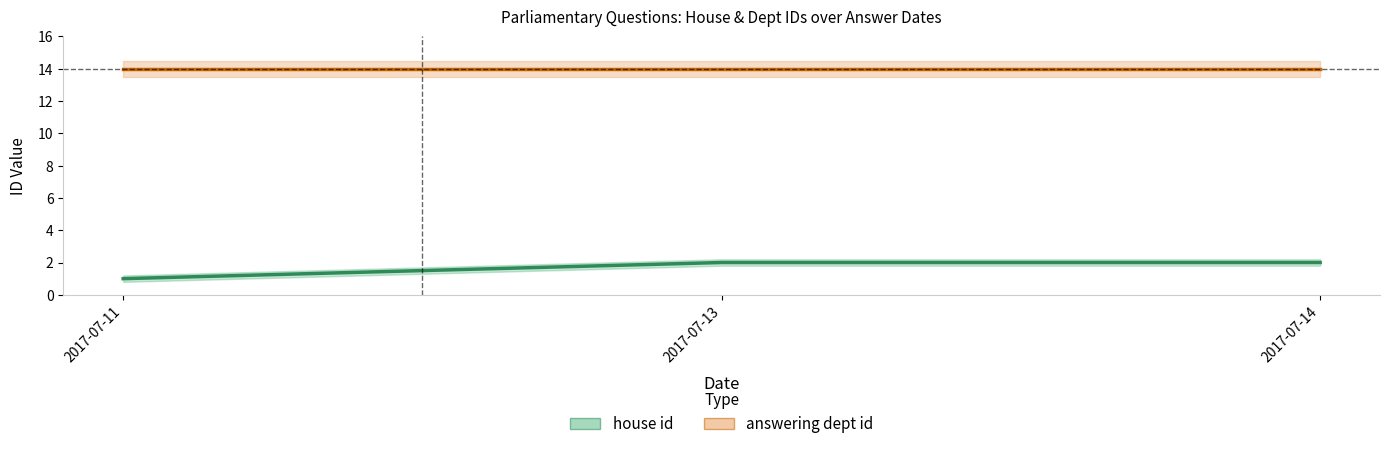

What is the difference between the values at 2017-07-11 and 2017-07-14?

1